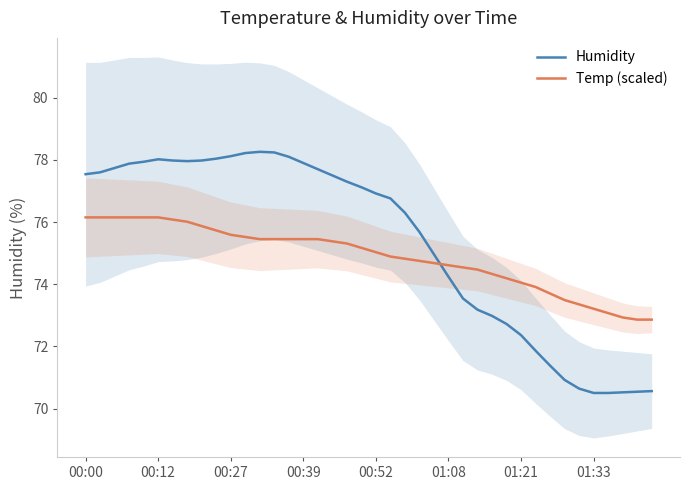

How many values in the Humidity series exceed 77?

20